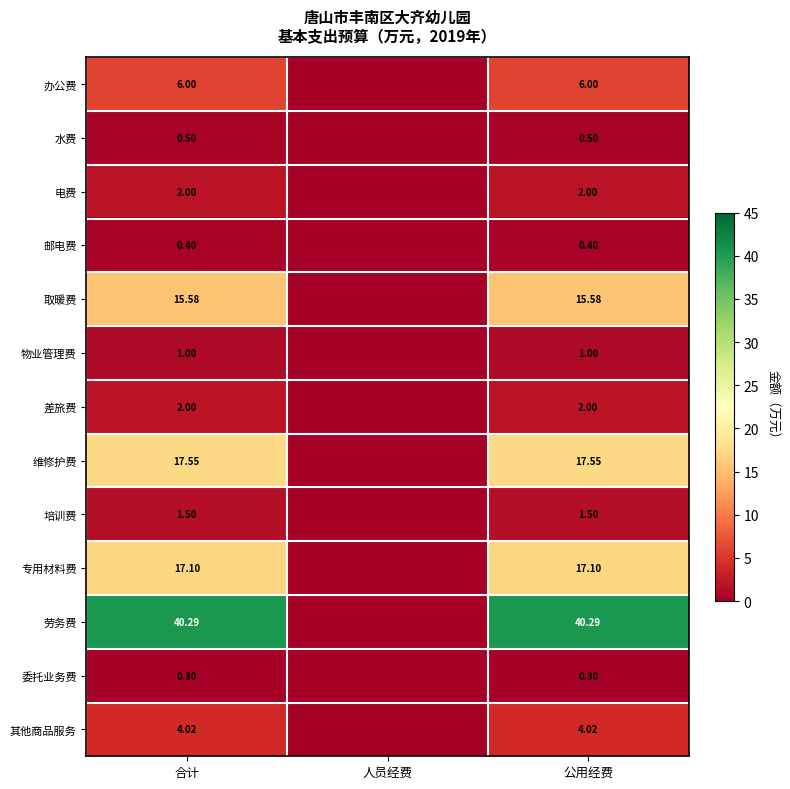

The 委托业务费 series shows 0.3 at 合计. True or false?

True